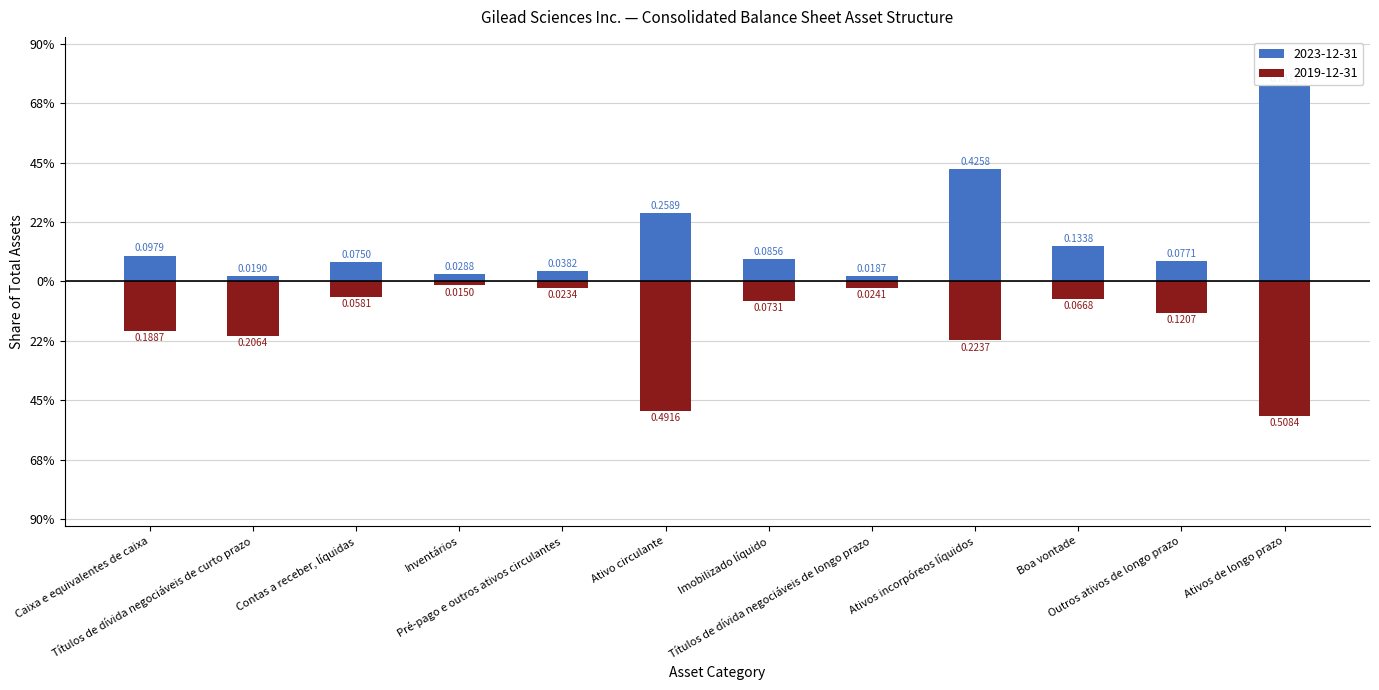

The 2023-12-31 series shows 0.1 at Outros ativos de longo prazo. True or false?

True